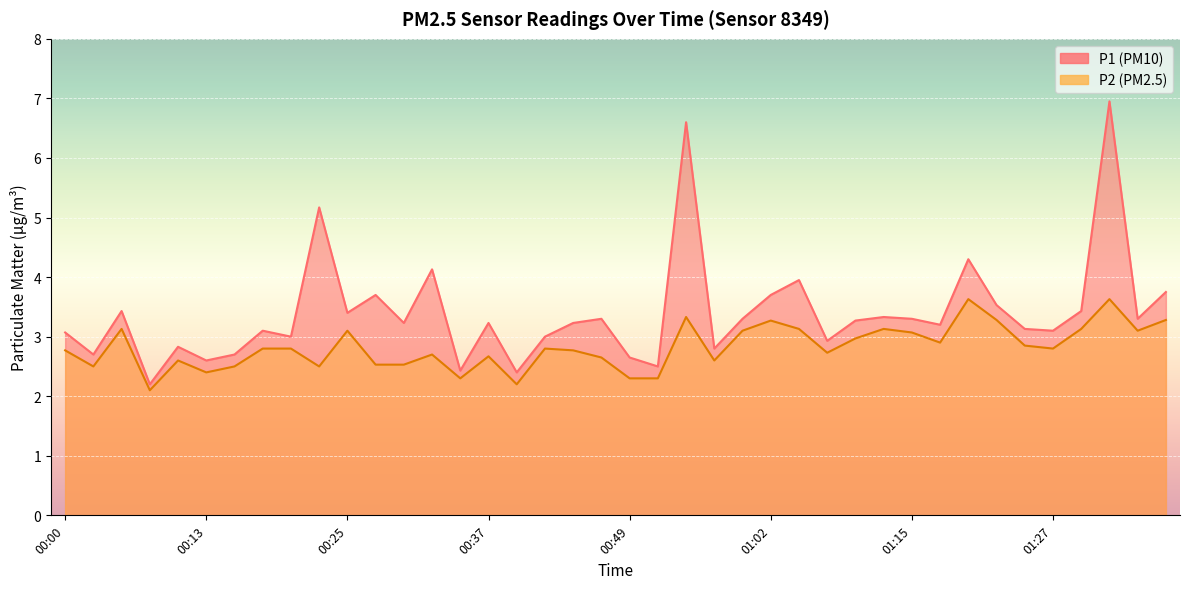

At which category does P1 reach its first local valley?

00:03